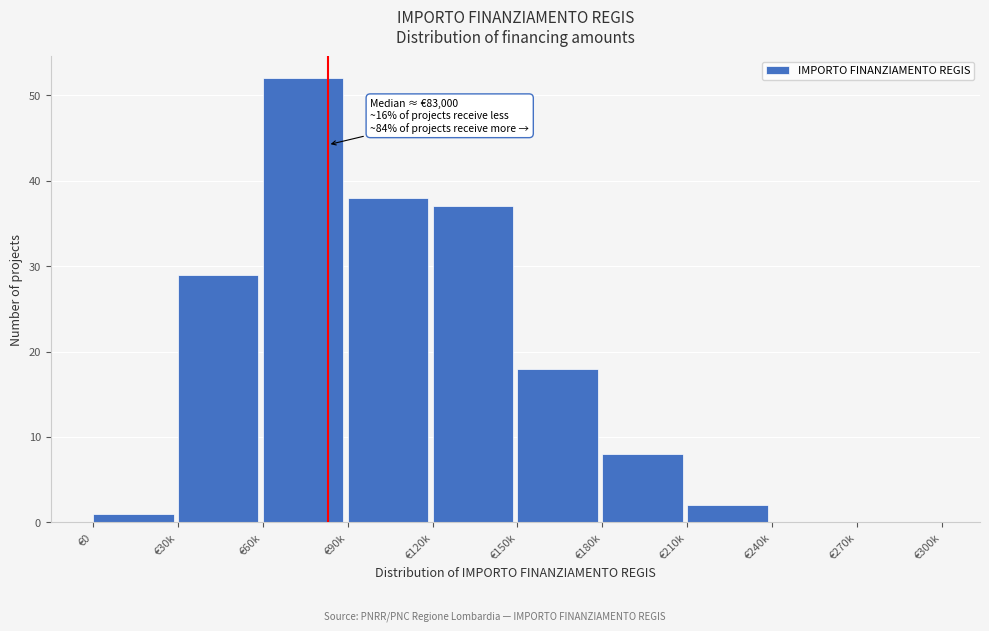

Reading left to right, list all the values displayed in this chart.

€0=1	€30k=29	€60k=52	€90k=38	€120k=37	€150k=18	€180k=8	€210k=2	€240k=0	€270k=0